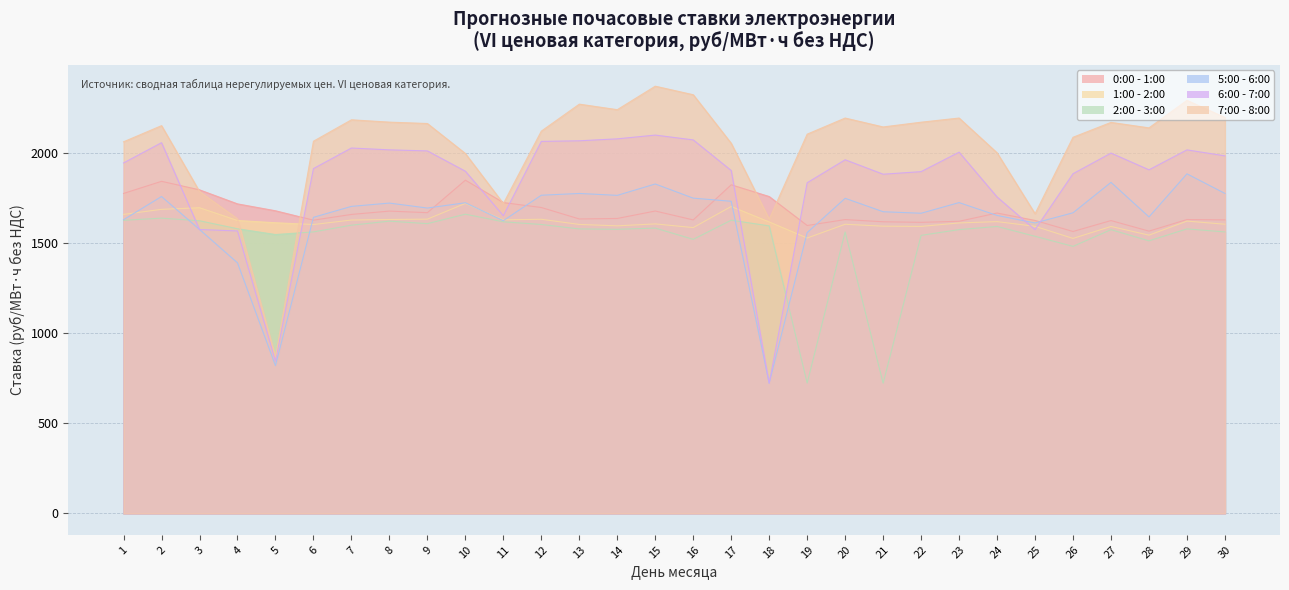

At which category is the sum across all series the highest?

15